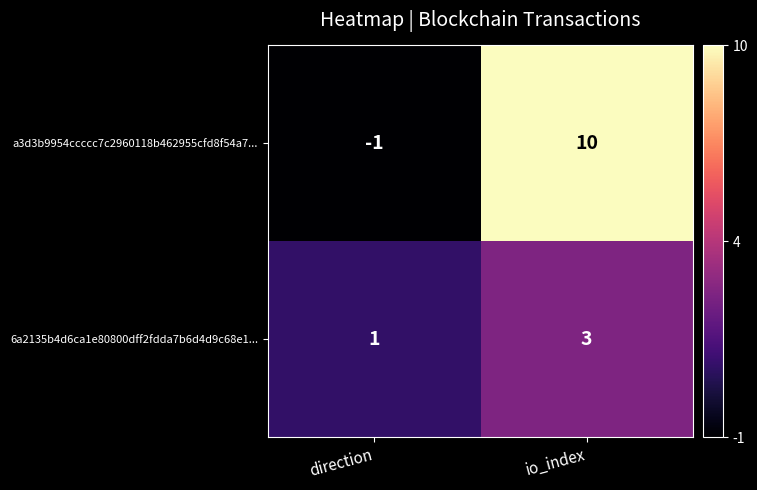

Reading left to right, what are all the values shown in this chart?

a3d3b9954ccccc7c2960118b462955cfd8f54a7...: direction=-1	io_index=10
6a2135b4d6ca1e80800dff2fdda7b6d4d9c68e1...: direction=1	io_index=3